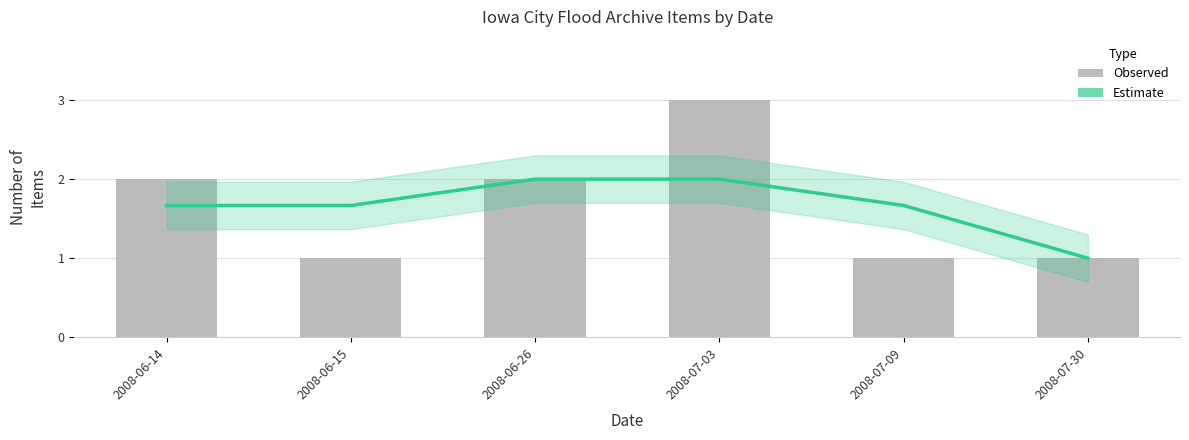

How many distinct data groups are displayed?

2